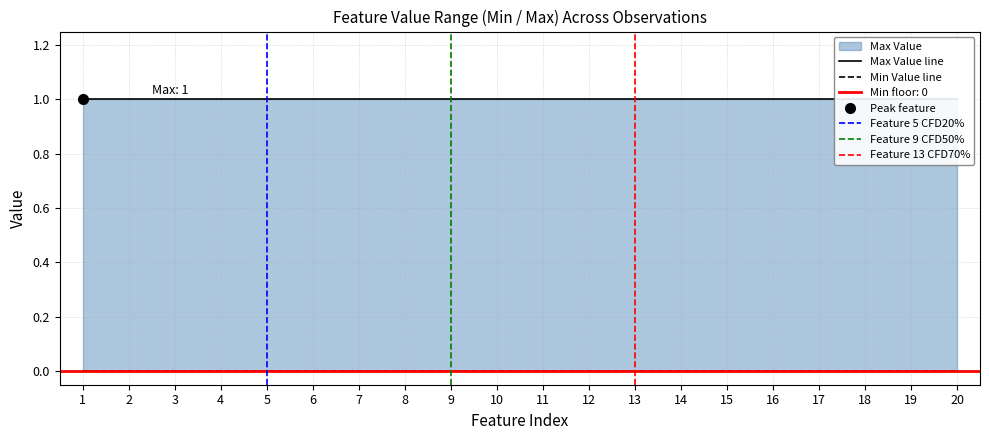

True or false: Max Value and Min Value intersect in this chart.

False